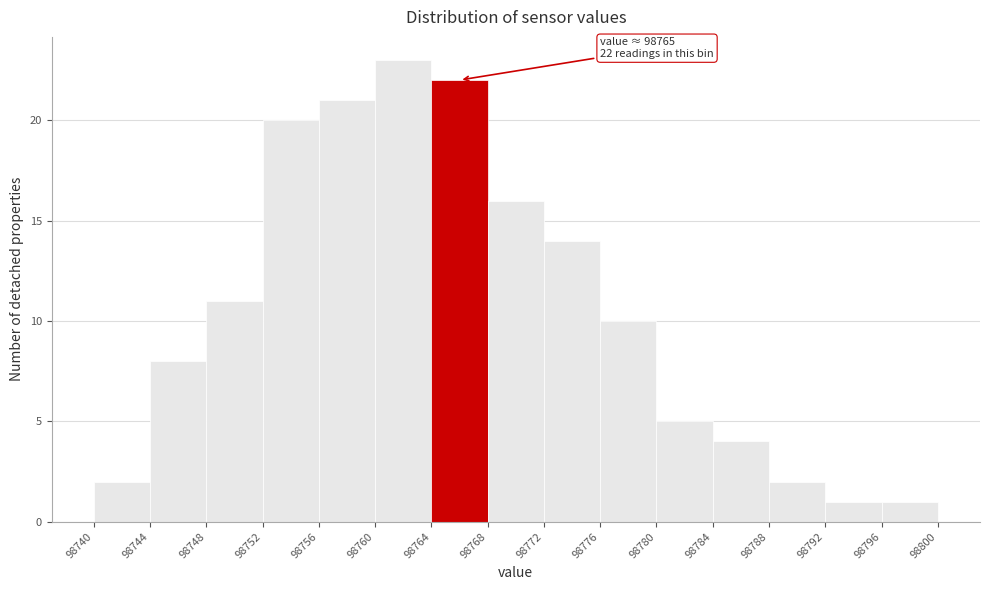

Which range on the x-axis has the tallest bar?

98760 to 98764